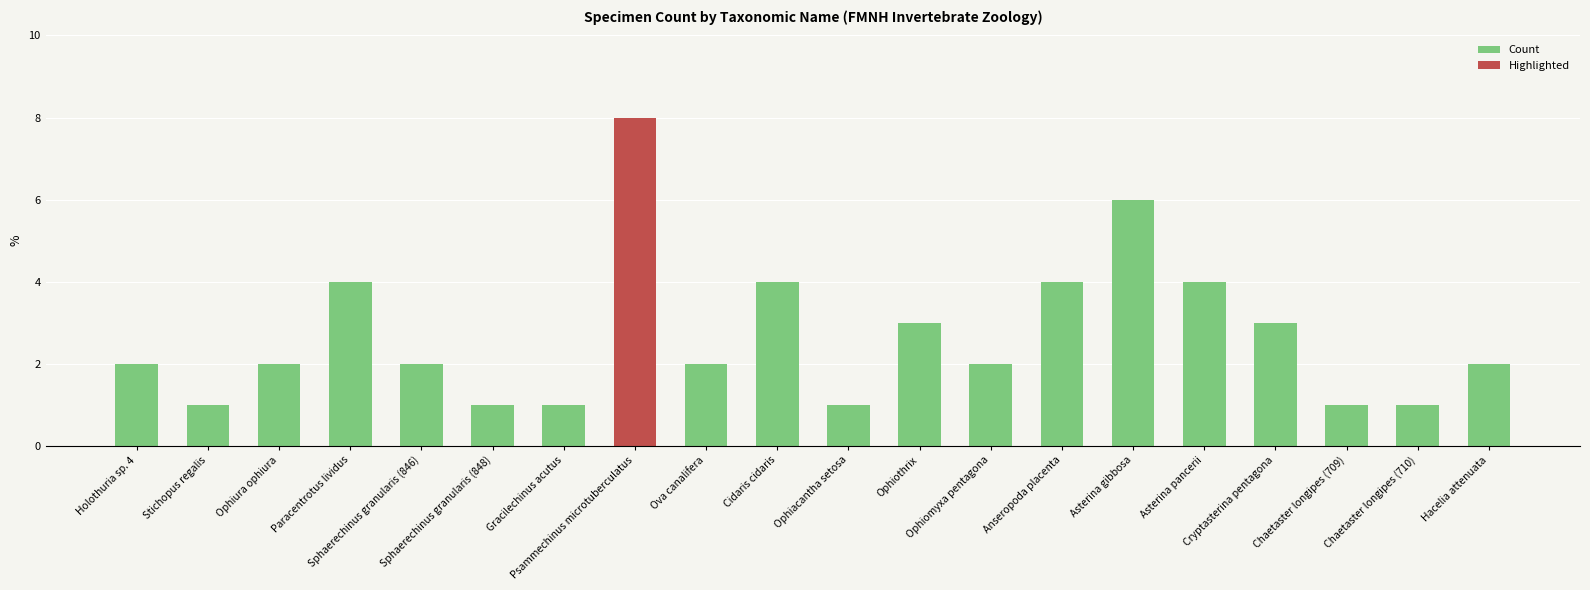

What is the sum of all values?

54